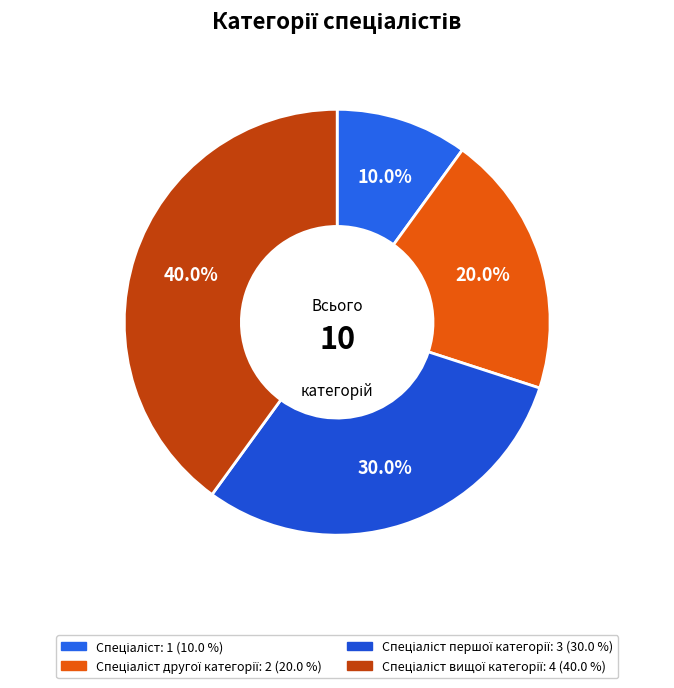

Rank the categories by value from highest to lowest.

Спеціаліст вищої категорії, Спеціаліст першої категорії, Спеціаліст другої категорії, Спеціаліст